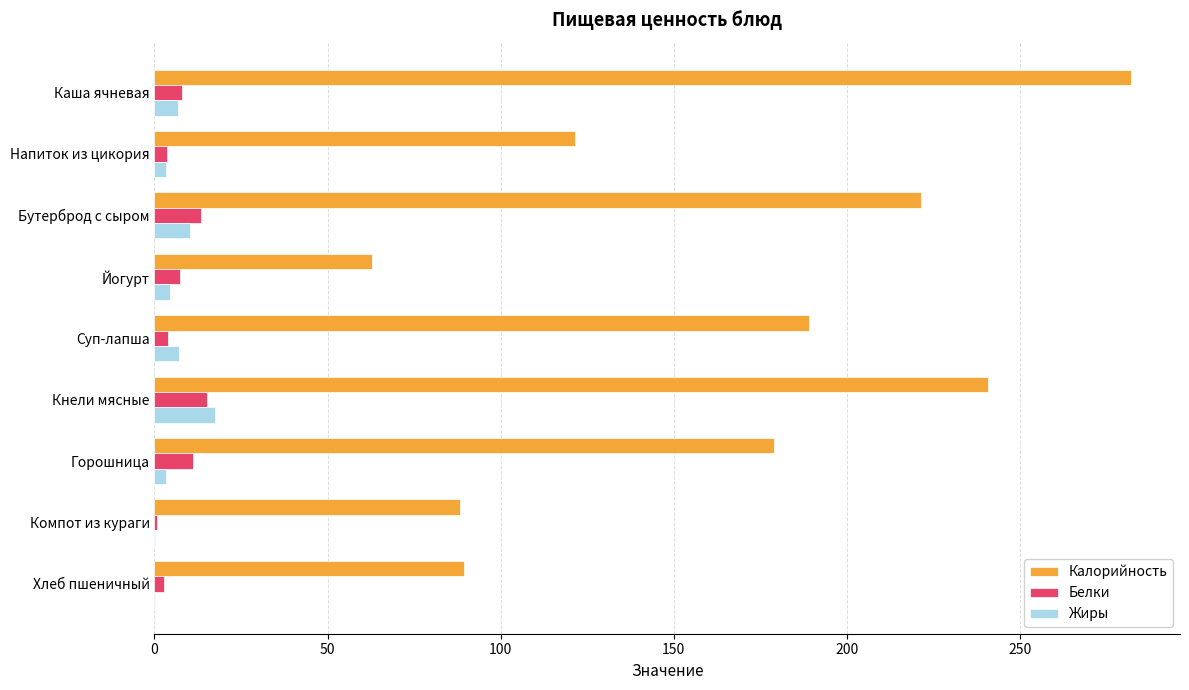

How many series are shown in this chart?

3